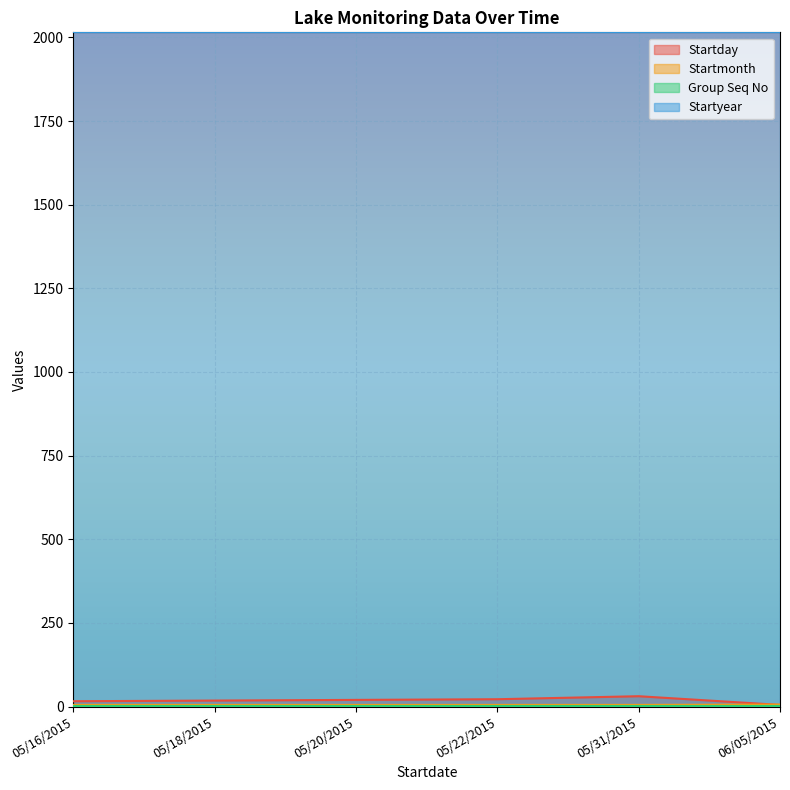

Is the value of Startmonth at 05/18/2015 greater than the value of Startday at 05/22/2015?

No